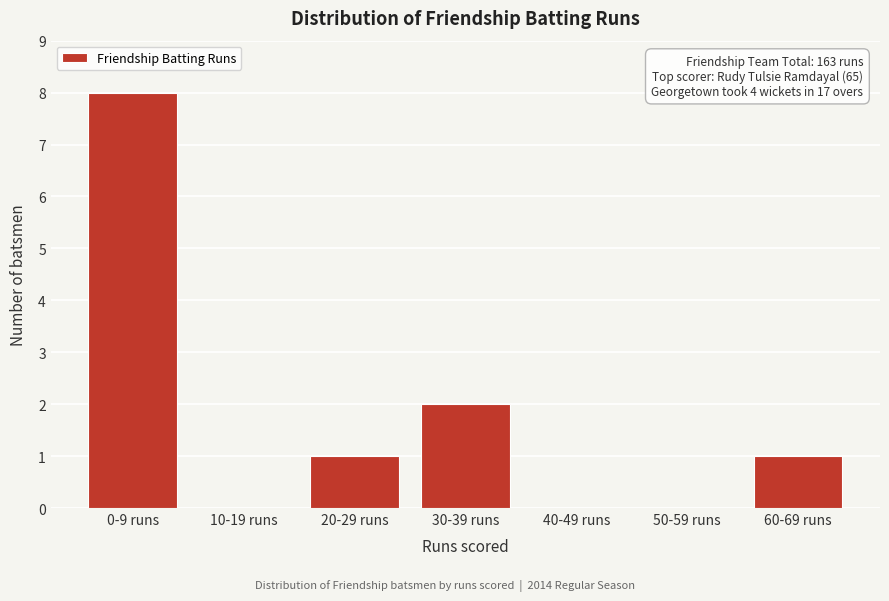

Reading left to right, extract all data points from this chart.

0-9 runs=8	10-19 runs=0	20-29 runs=1	30-39 runs=2	40-49 runs=0	50-59 runs=0	60-69 runs=1